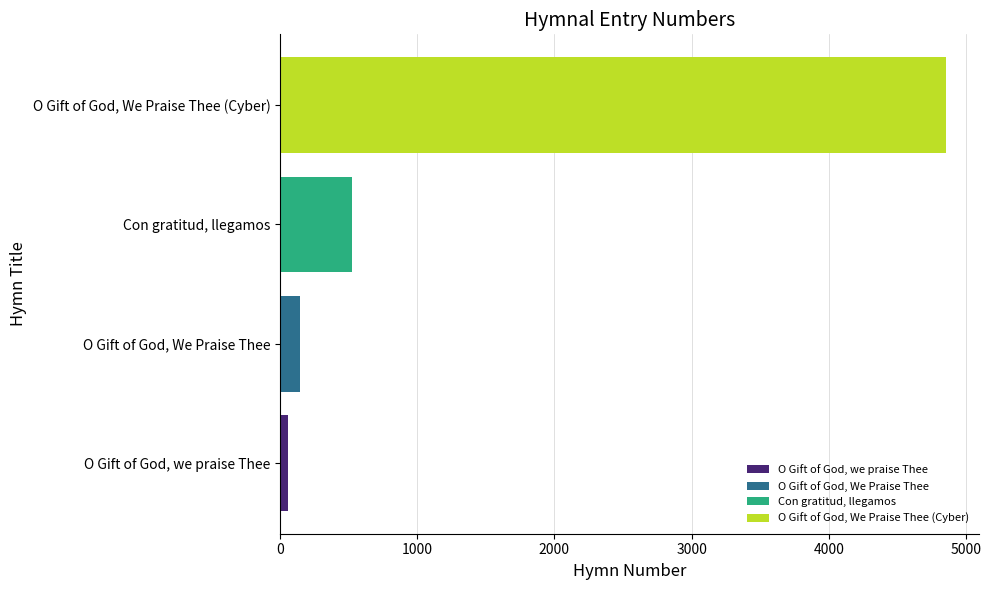

What is the smallest value displayed?

56